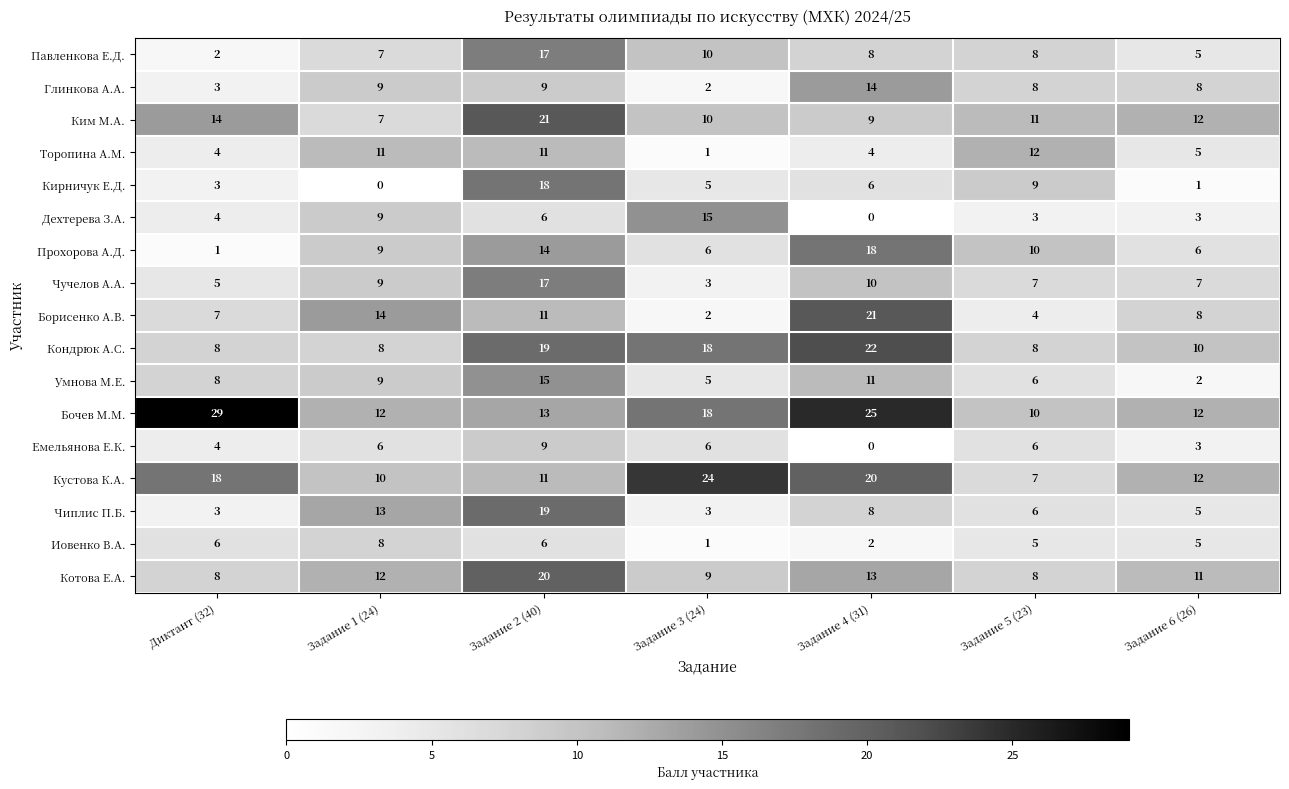

What is the sum of all Торопина А.М. values?

48